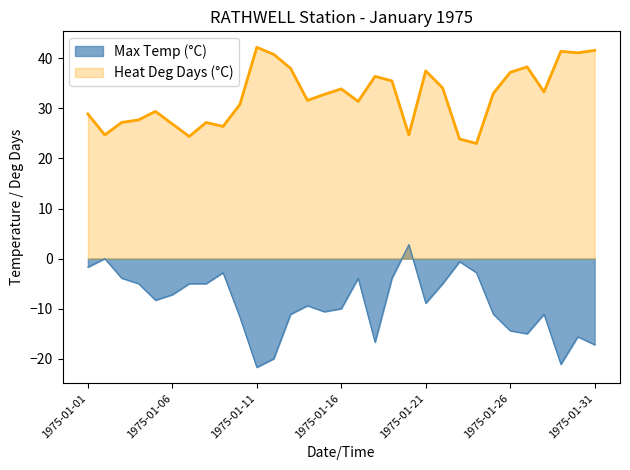

What is the total value across all series at 1975-01-12?

20.8